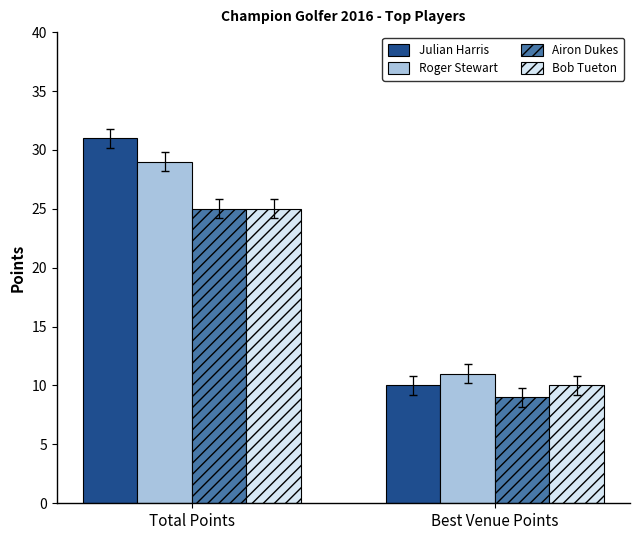

Which series has the largest range (max minus min)?

Julian Harris